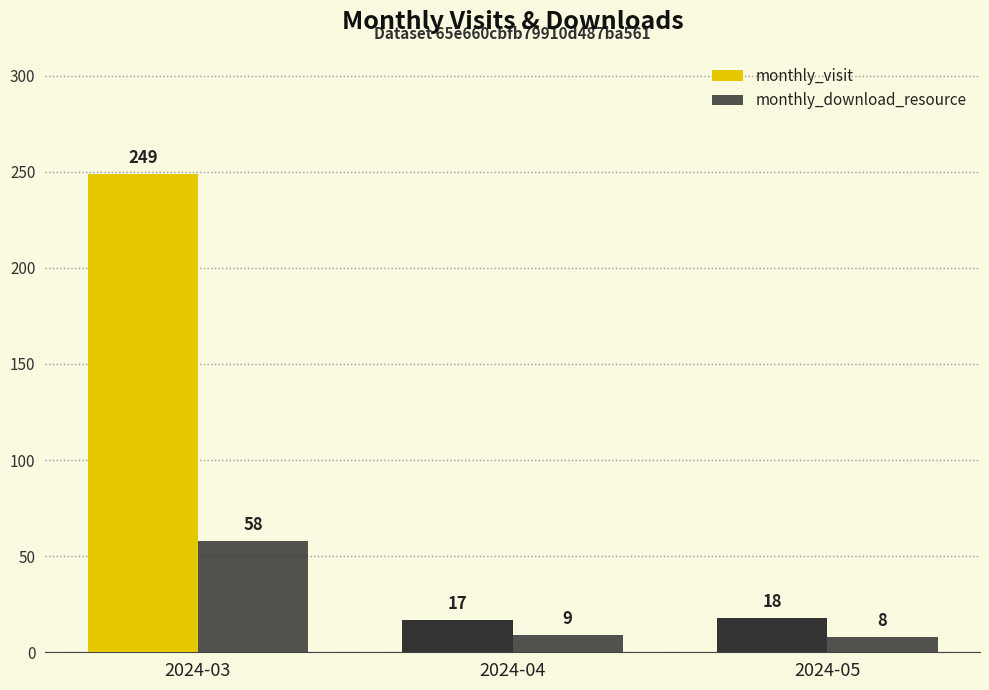

How many categories are shown in the chart?

3